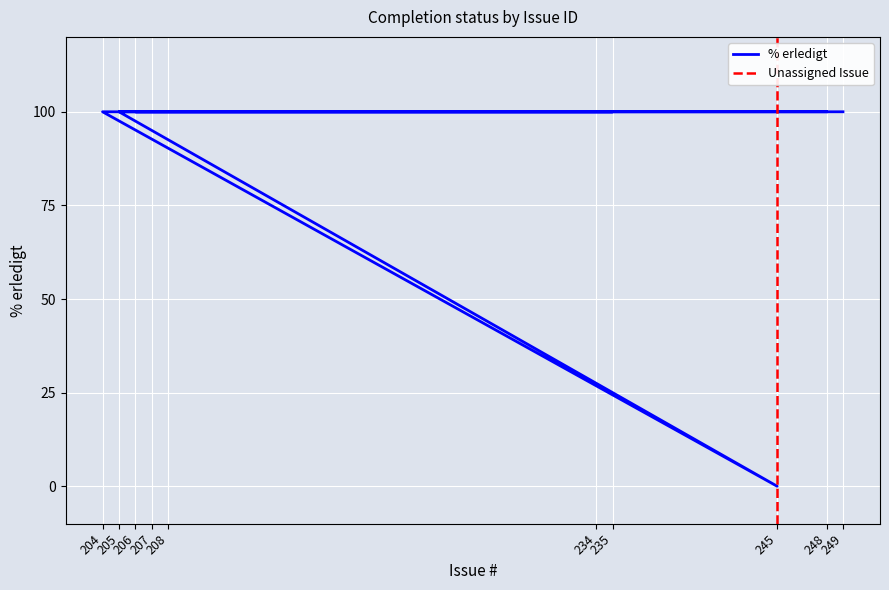

True or false: the data shows 147 at 249.

False